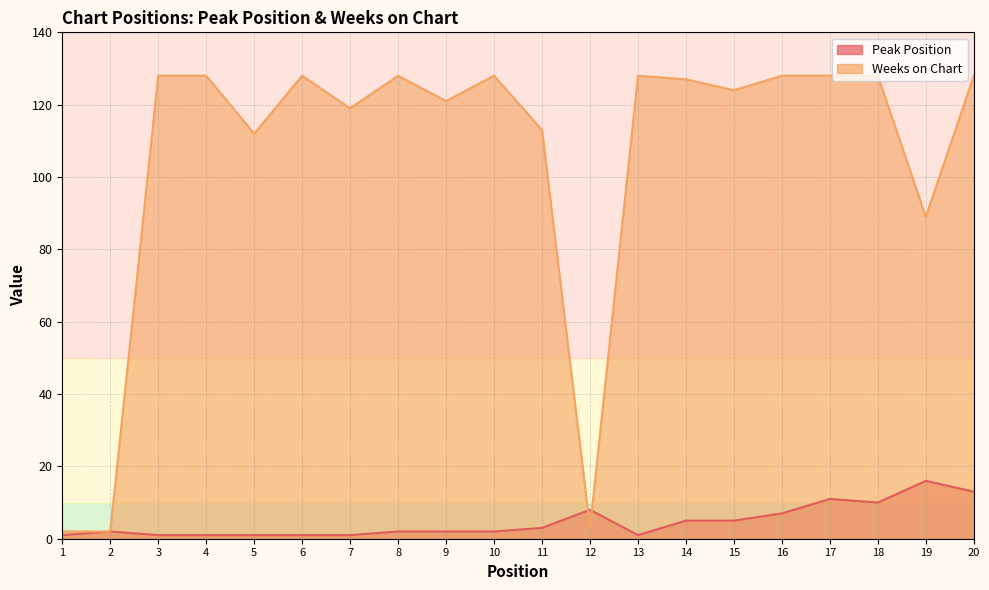

How many data points in Weeks on Chart are less than 128?

10